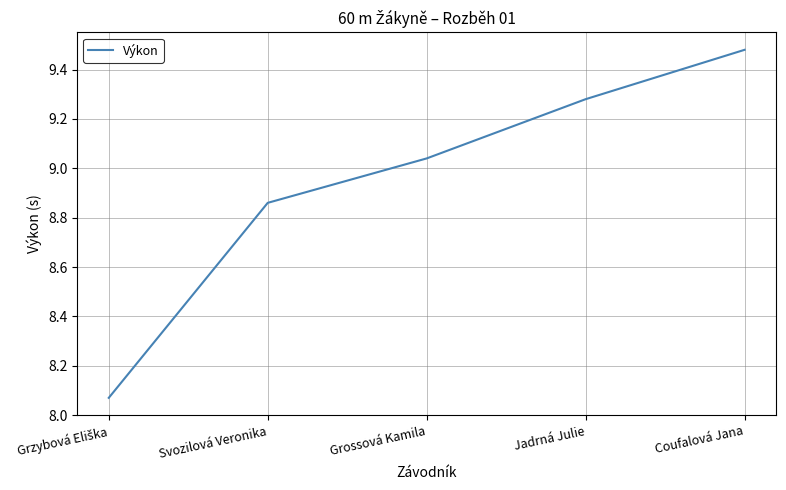

How many lines are shown in the chart?

1